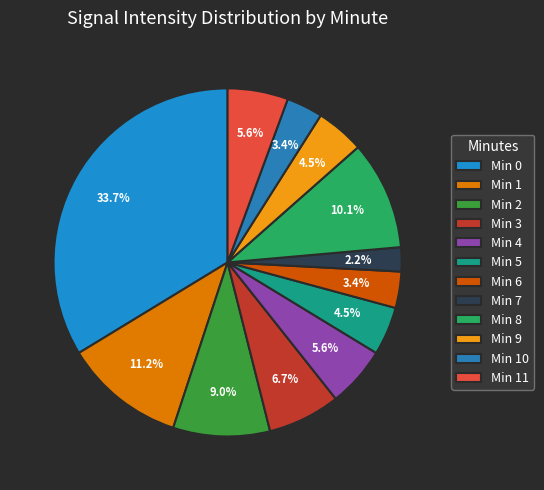

Is there a majority slice in this chart?

No